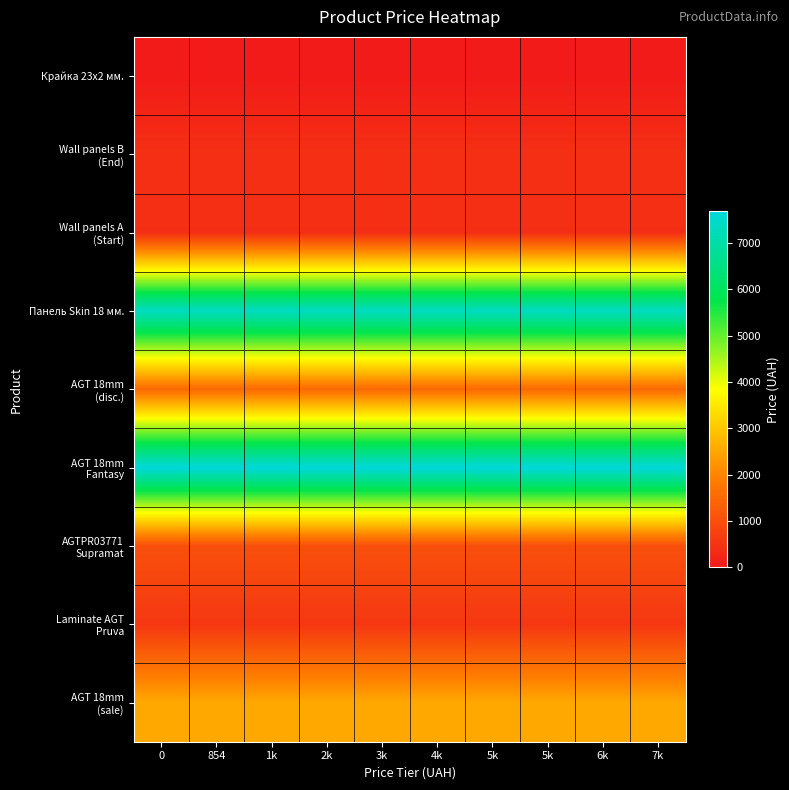

Rank the series by their maximum value, from highest to lowest.

AGT 18mm Fantasy, Панель Skin 18 мм., AGT 18mm (sale), AGT 18mm (disc.), AGTPR03771 Supramat, Laminate AGT Pruva, Wall panels B (End), Wall panels А (Start), Крайка 23x2 мм.